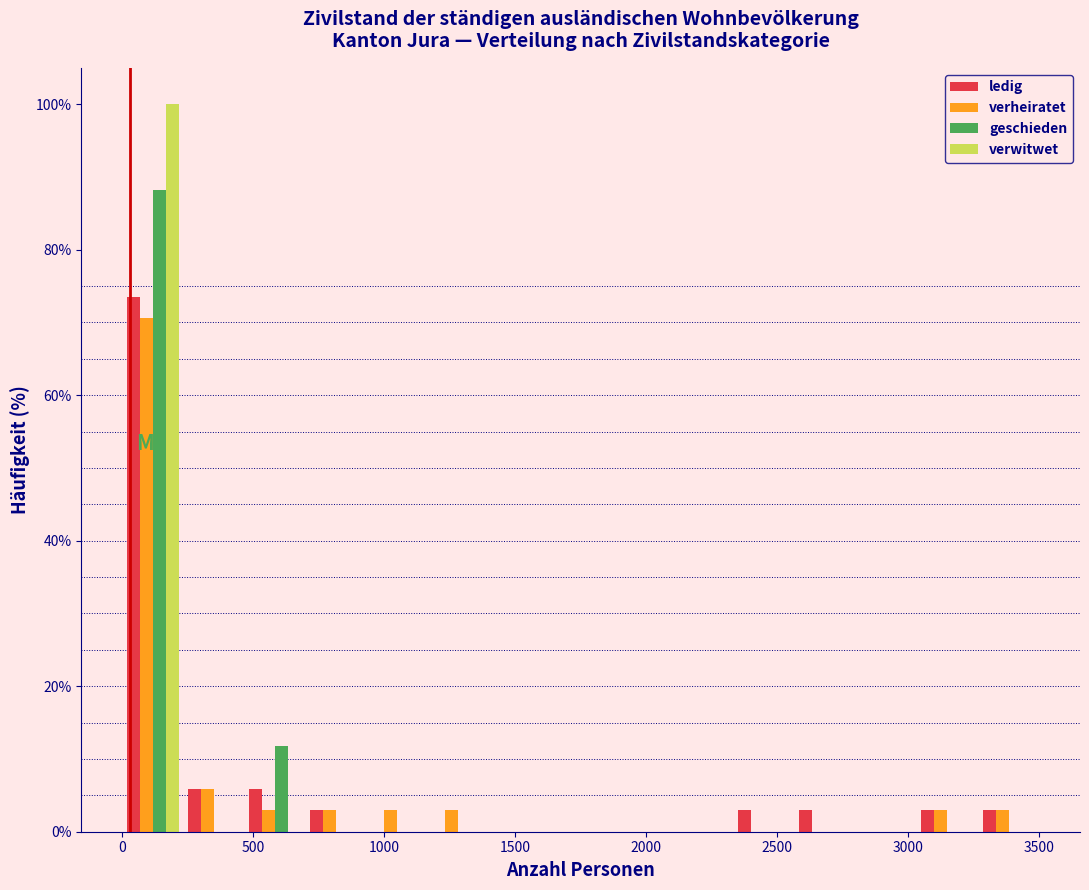

What is the height of the ledig bar covering 700 to 950 on the x-axis? Neither the bar edges nor the heights are printed on the chart, so give them approximately, as read against the axes.

2